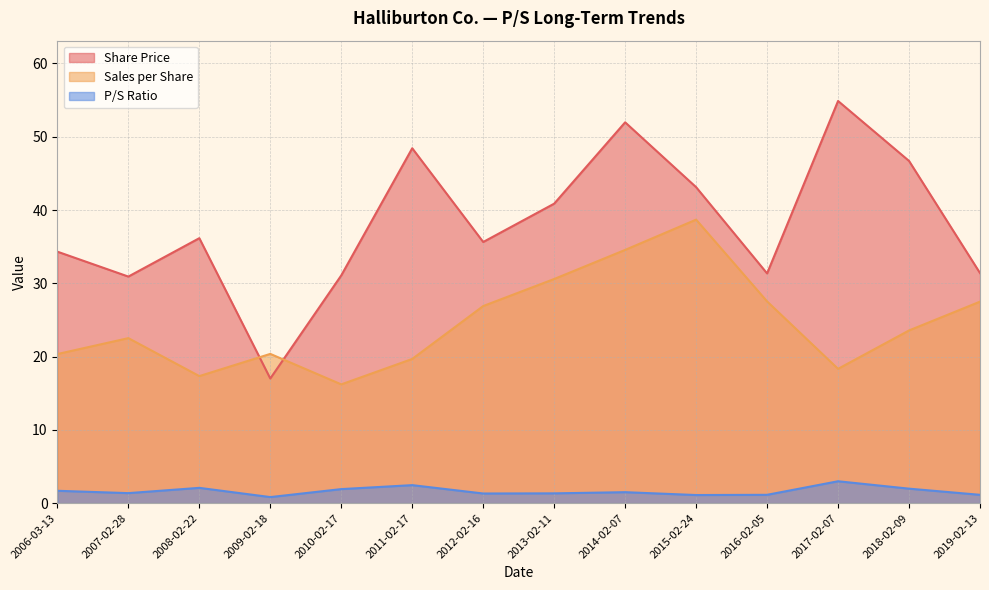

Rank the series at 2016-02-05 from highest to lowest value.

Share Price, Sales per Share, P/S Ratio